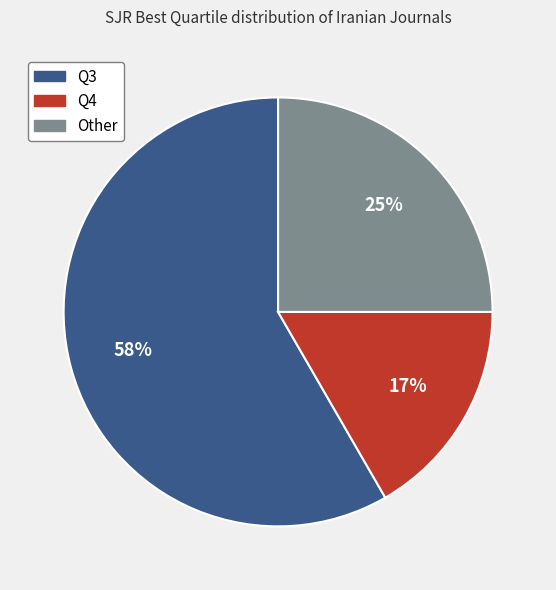

How many segments does this pie chart have?

3